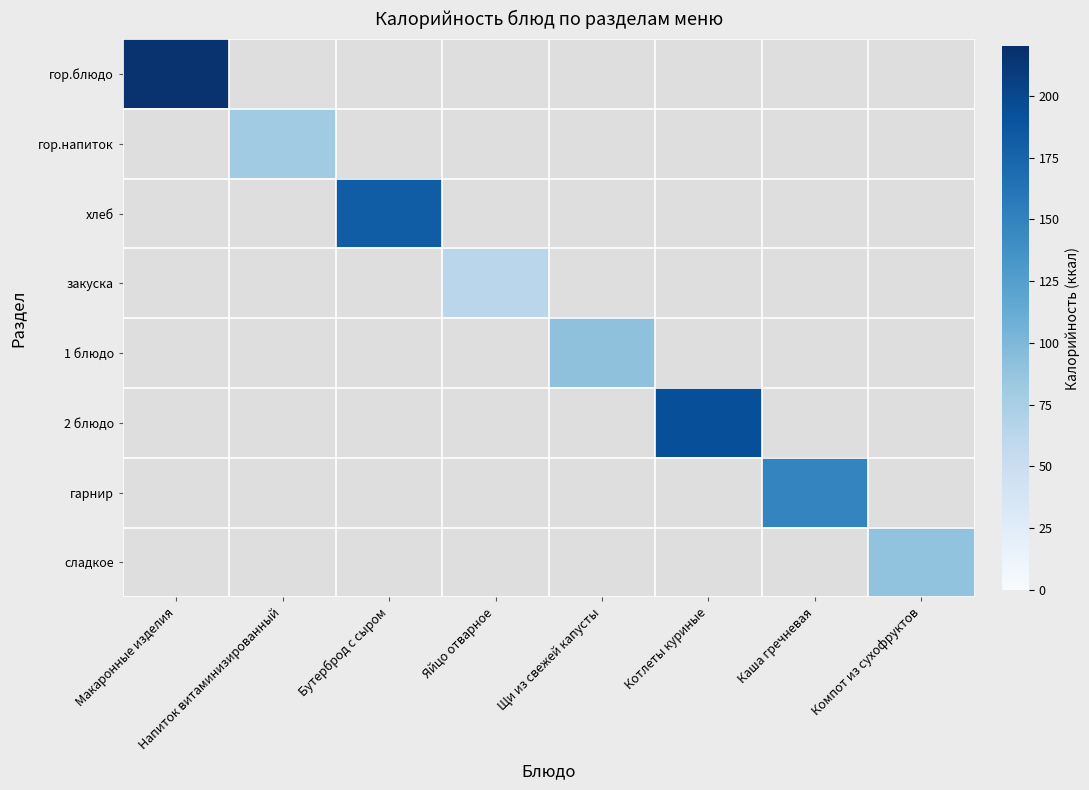

Which series has the largest total across all categories?

гор.блюдо